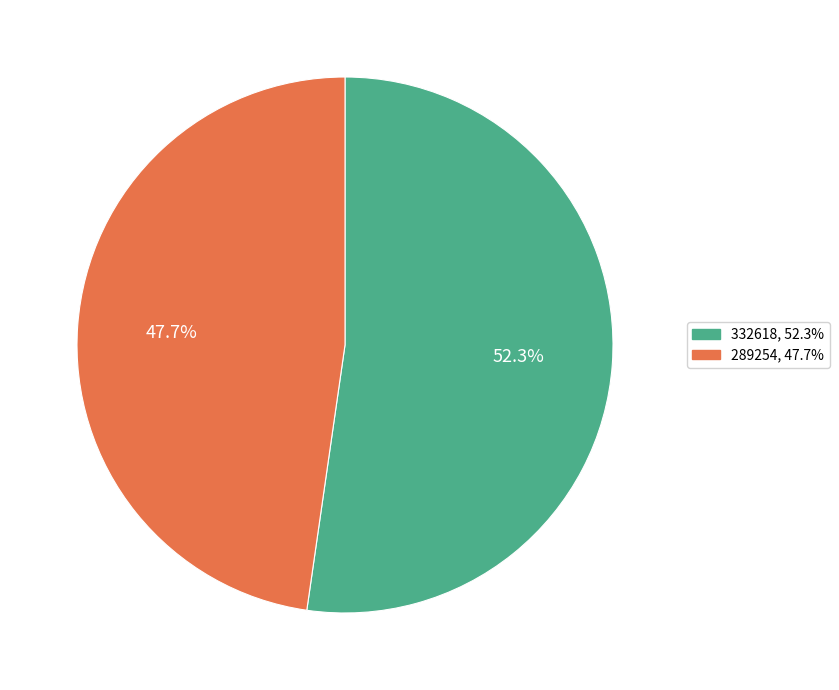

To the nearest percent, what is the difference between the largest and smallest slice percentages?

5%